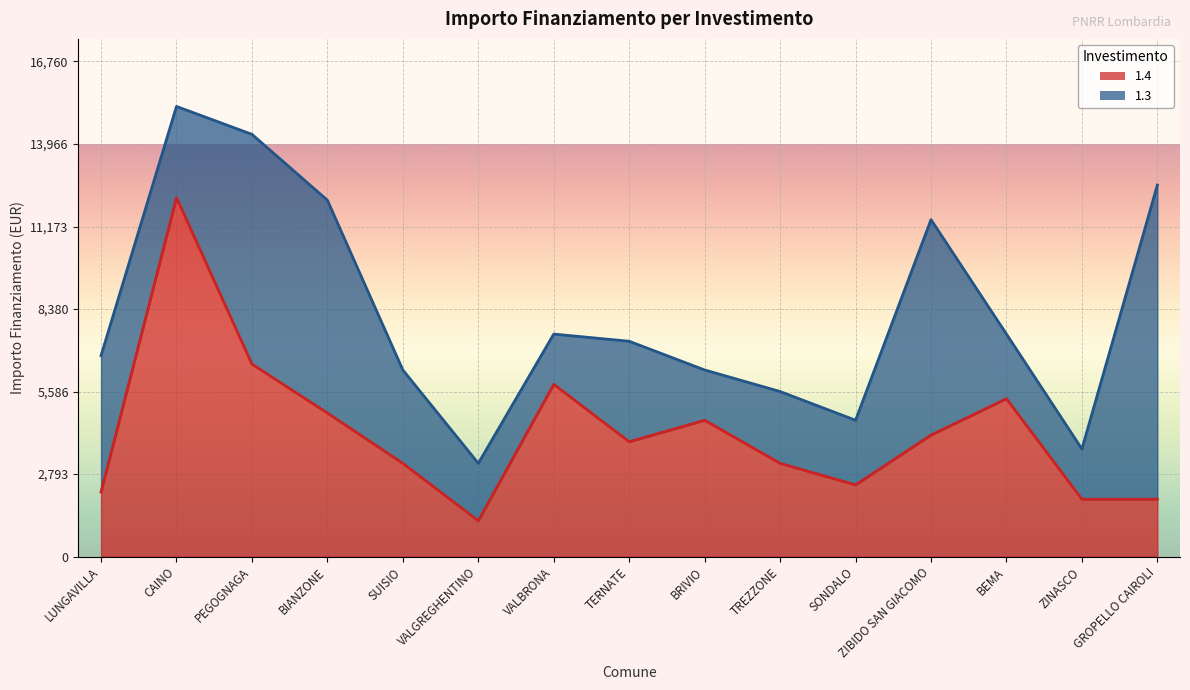

Rank the categories by value from lowest to highest.

VALGREGHENTINO, ZINASCO, GROPELLO CAIROLI, LUNGAVILLA, SONDALO, SUISIO, TREZZONE, TERNATE, ZIBIDO SAN GIACOMO, BRIVIO, BIANZONE, BEMA, VALBRONA, PEGOGNAGA, CAINO